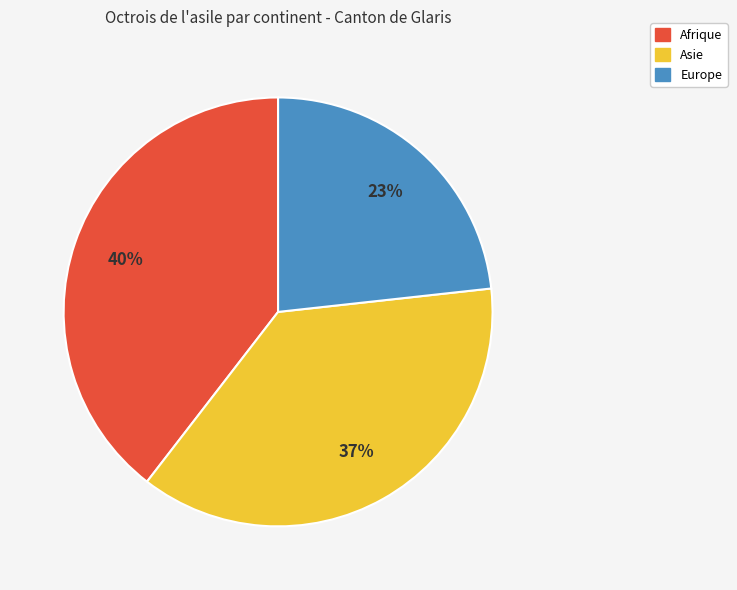

Is there a majority slice in this chart?

No